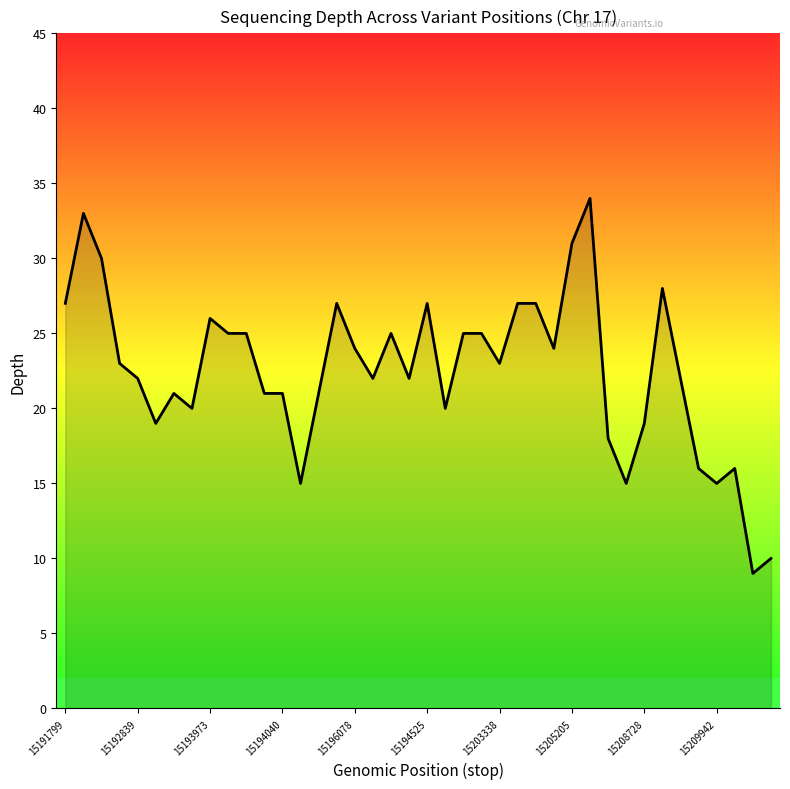

What is the difference between the maximum and minimum values?

25